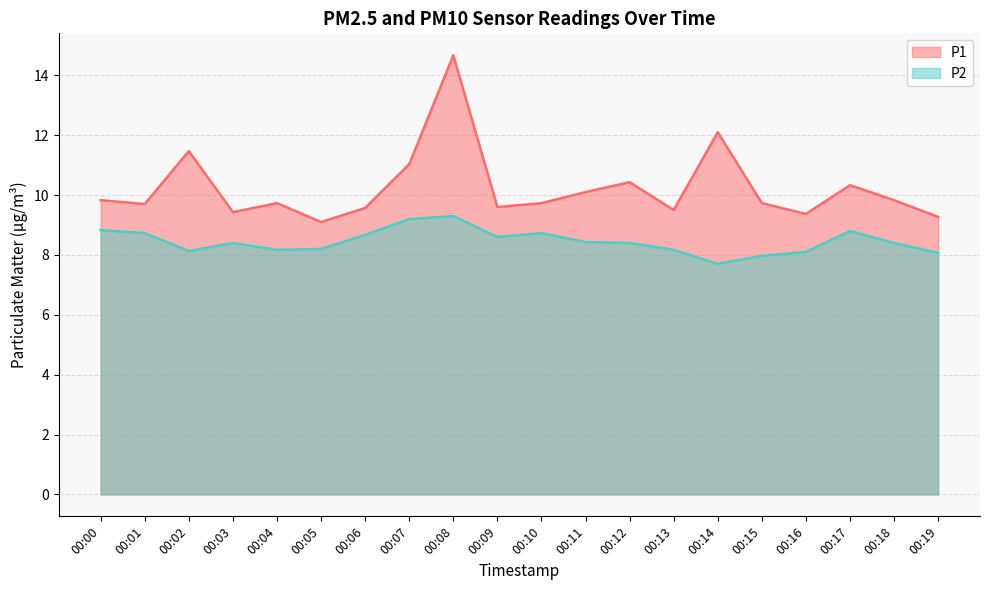

What is the average value of the P2 series?

8.4